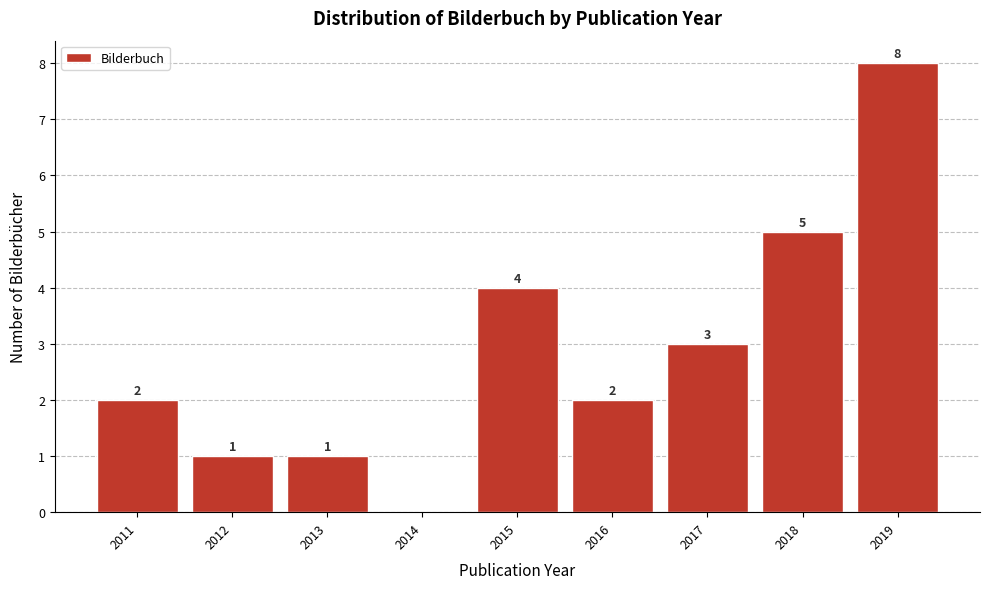

Reading left to right, what are all the values shown in this chart?

2011=2	2012=1	2013=1	2014=0	2015=4	2016=2	2017=3	2018=5	2019=8